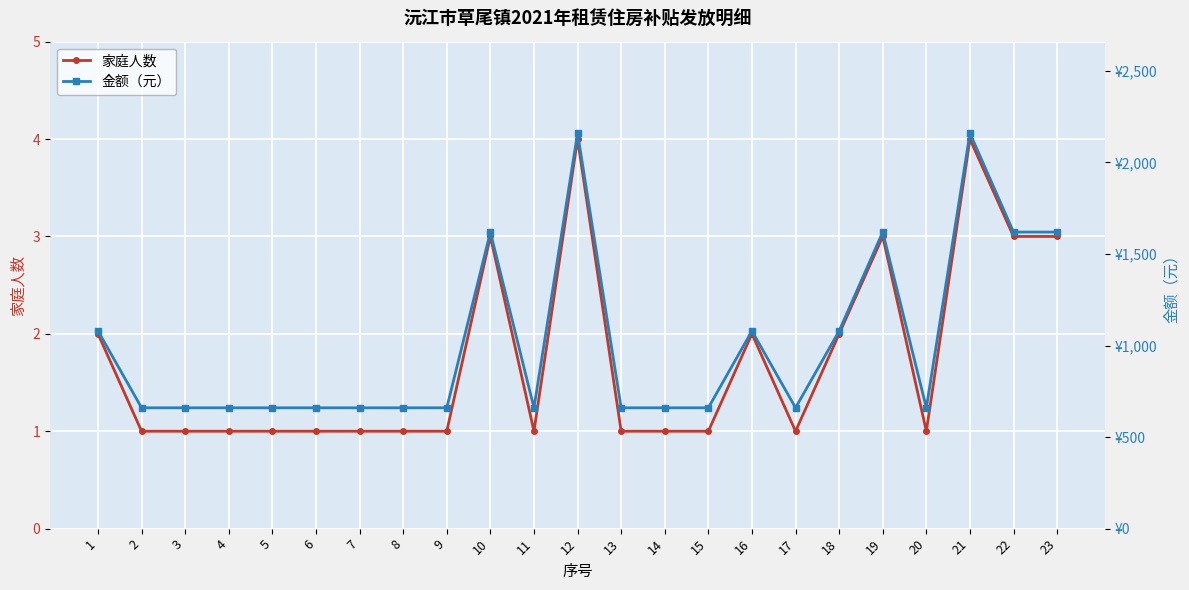

Where is the first local minimum for 金额（元）?

11